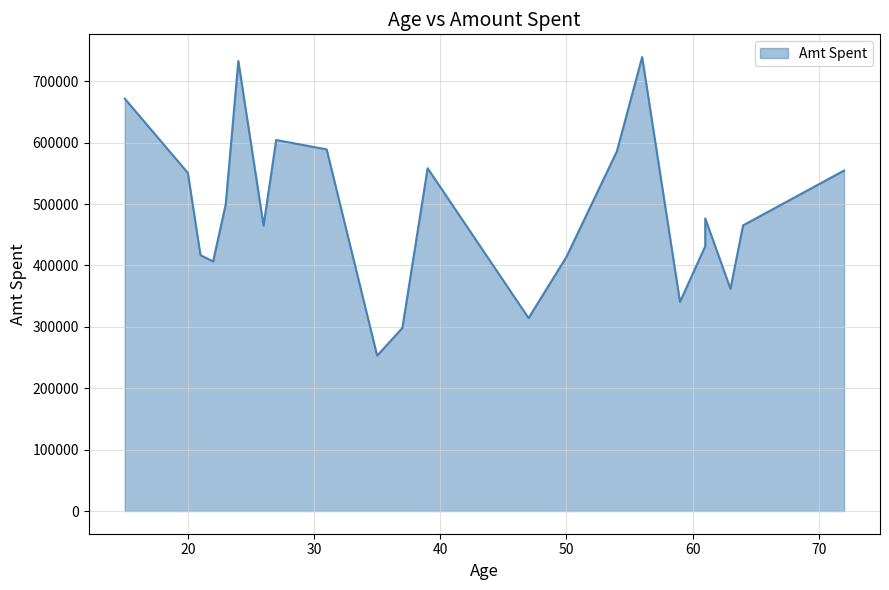

Does the chart have visible grid lines?

Yes